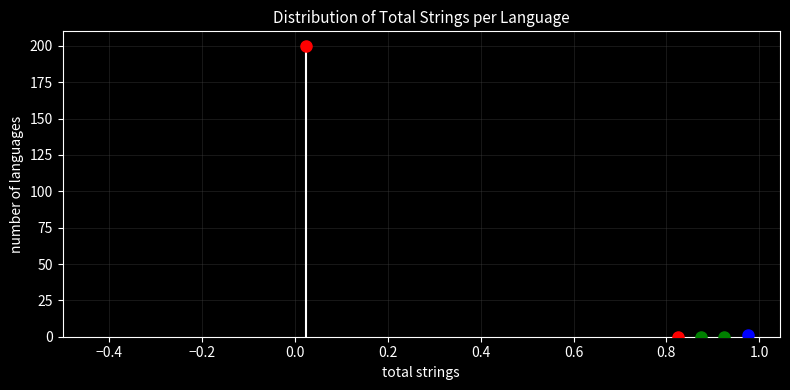

Around what value on the x-axis is the tallest bar? Give the approximate position of its centre, as read against the axis.

0.02